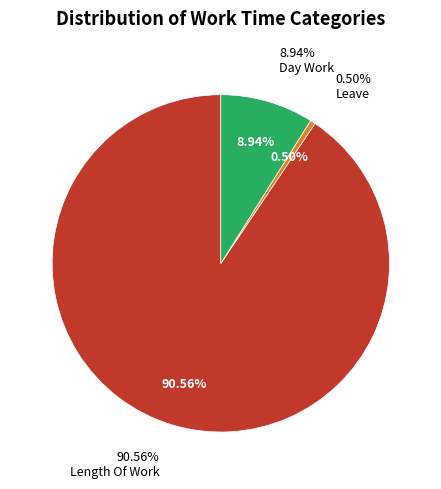

True or false: Over Time 2.0 accounts for 0% of the total.

True